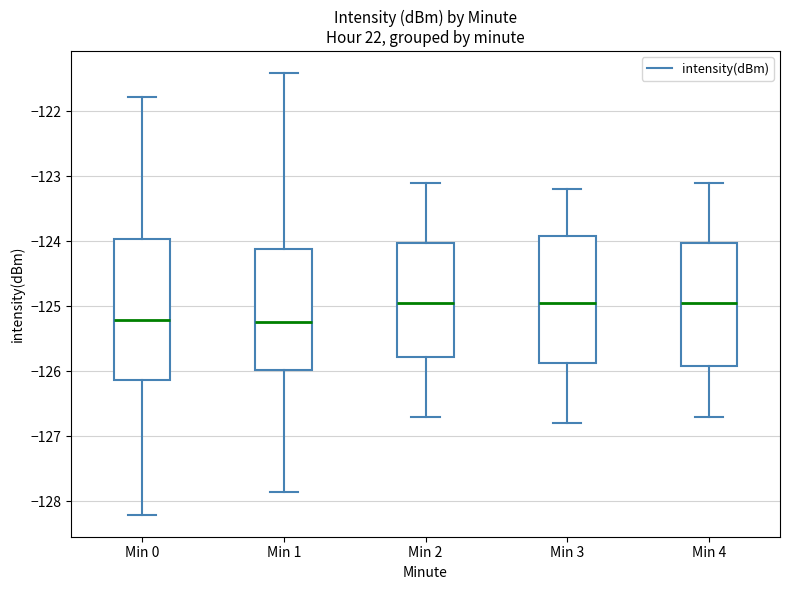

Where does the upper whisker of the box for Min 0 end on the y-axis? The values are not printed on the chart, so give them approximately, as read against the axis.

-121.8